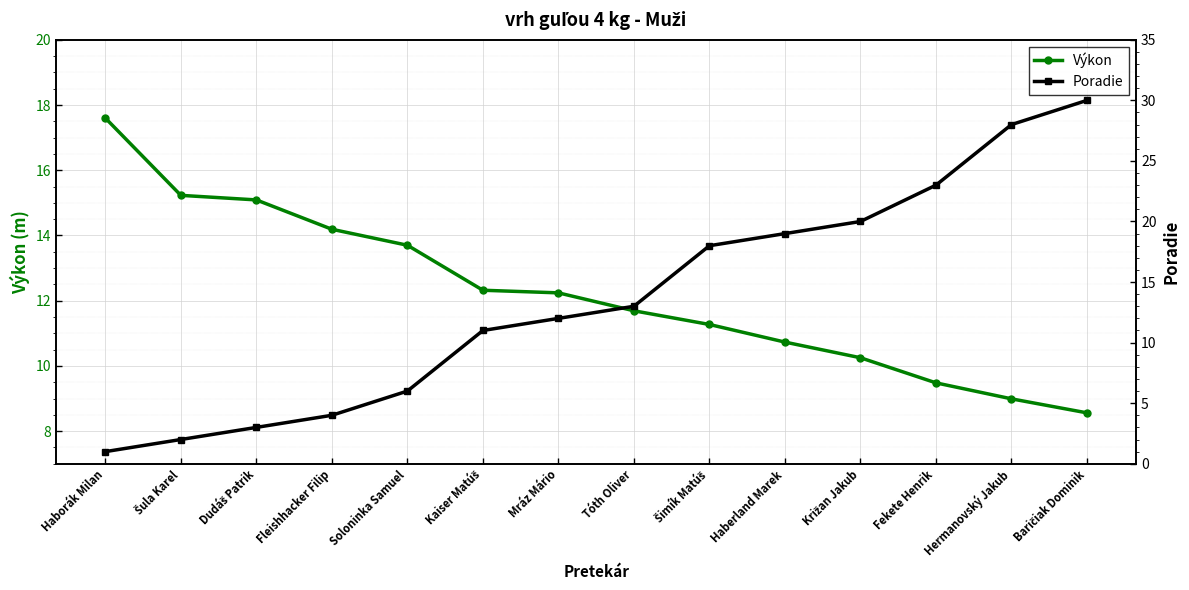

Where does the Výkon series first go above 12?

Haborák Milan